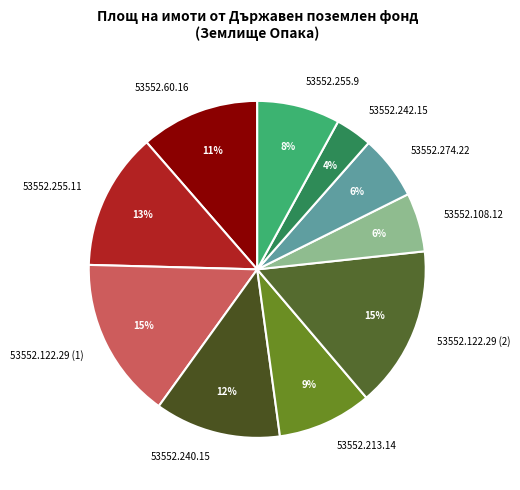

Count the number of slices in the pie.

10